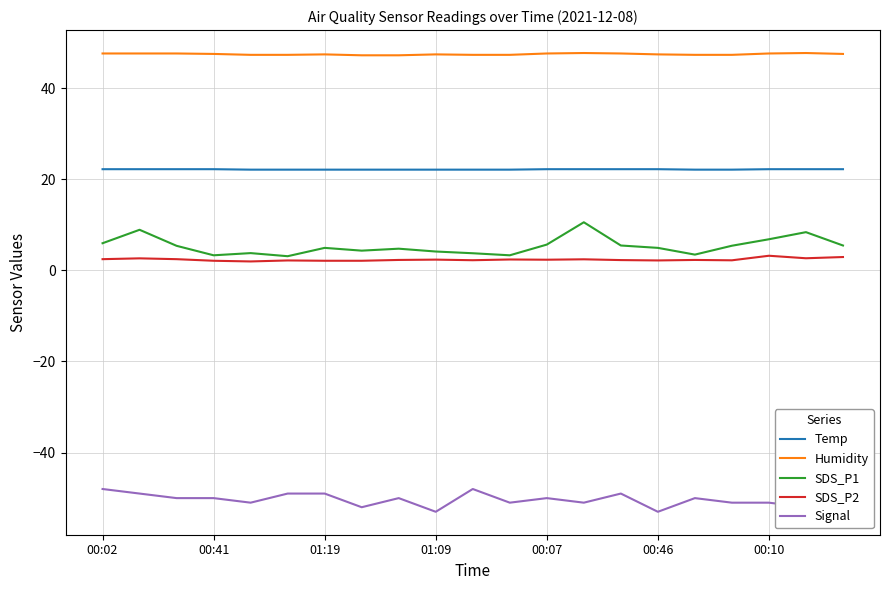

True or false: Temp and SDS_P2 cross at least once.

False